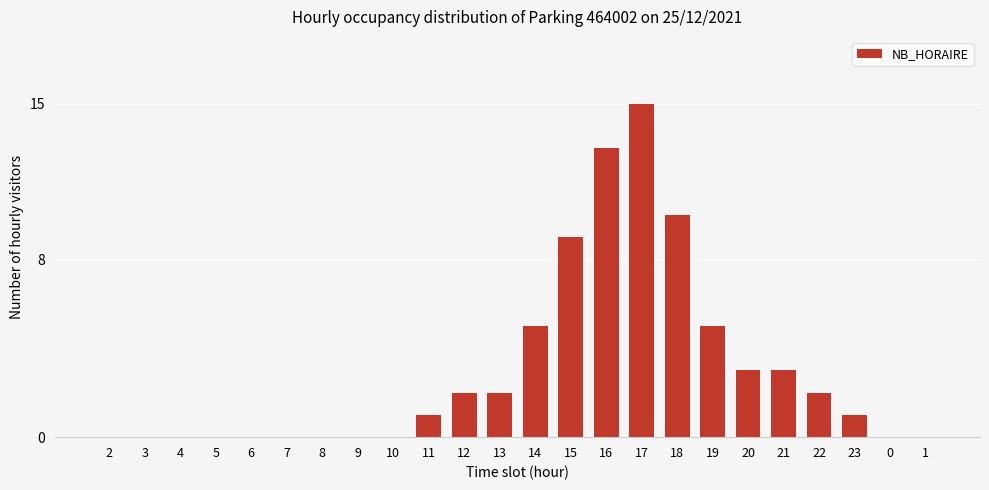

Which category has the highest value across all series?

17